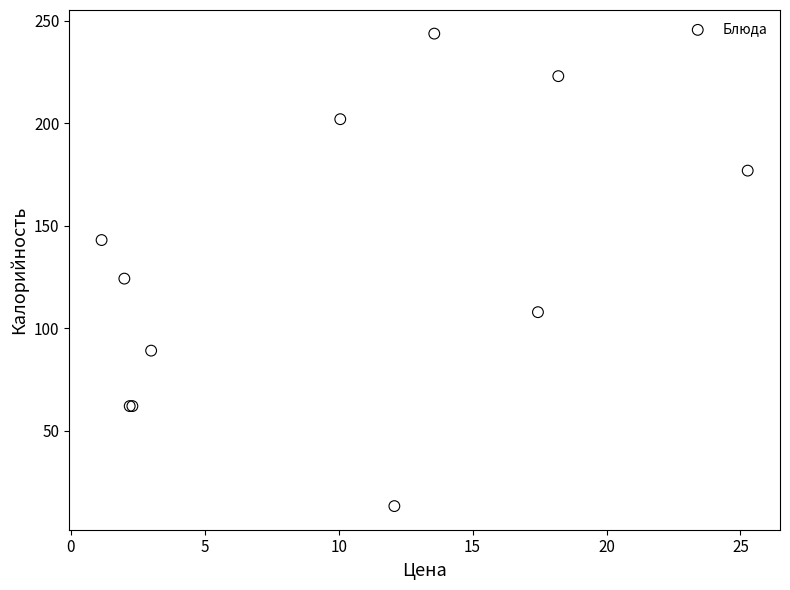

What Y value in the scatter plot is closest to 128?

124.2